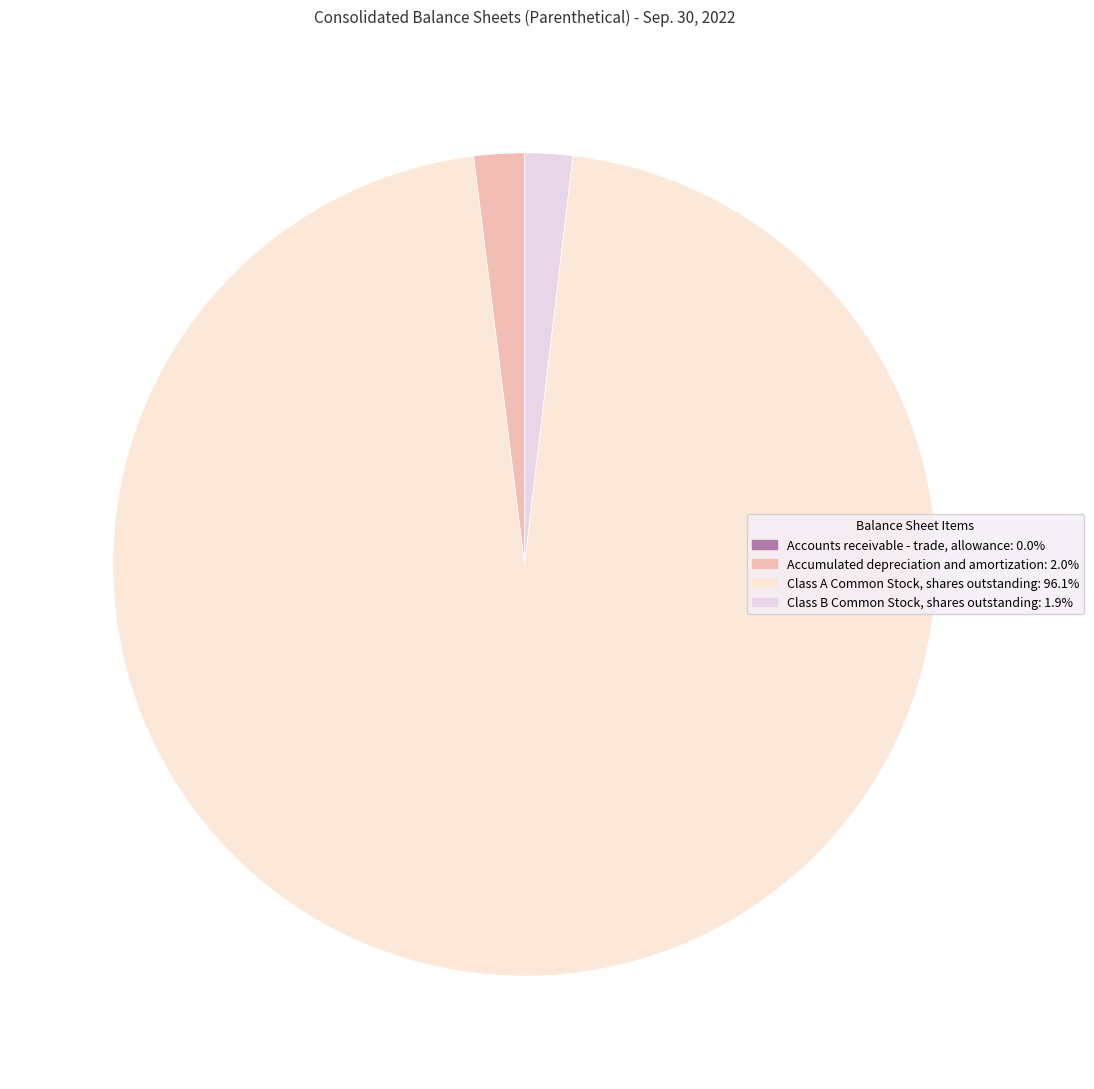

Is it true that Class A Common Stock, shares outstanding is 96% of the pie?

True